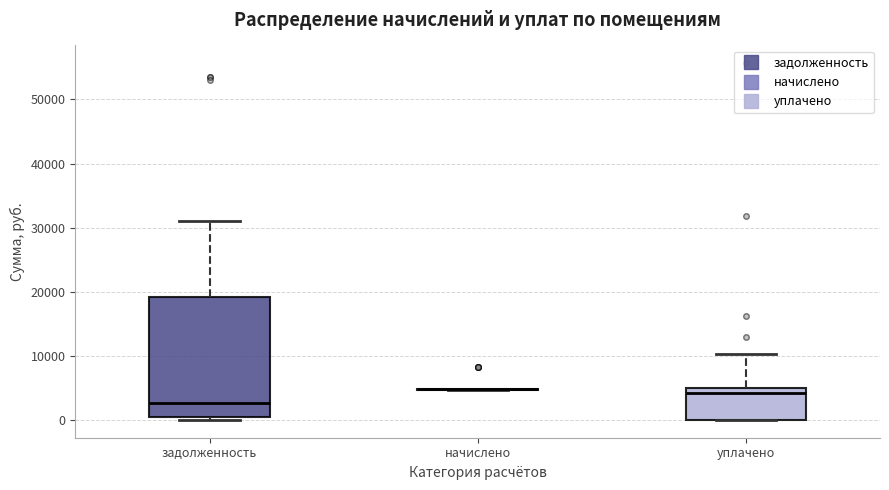

Which box is the tallest, from its lower edge to its upper edge?

задолженность